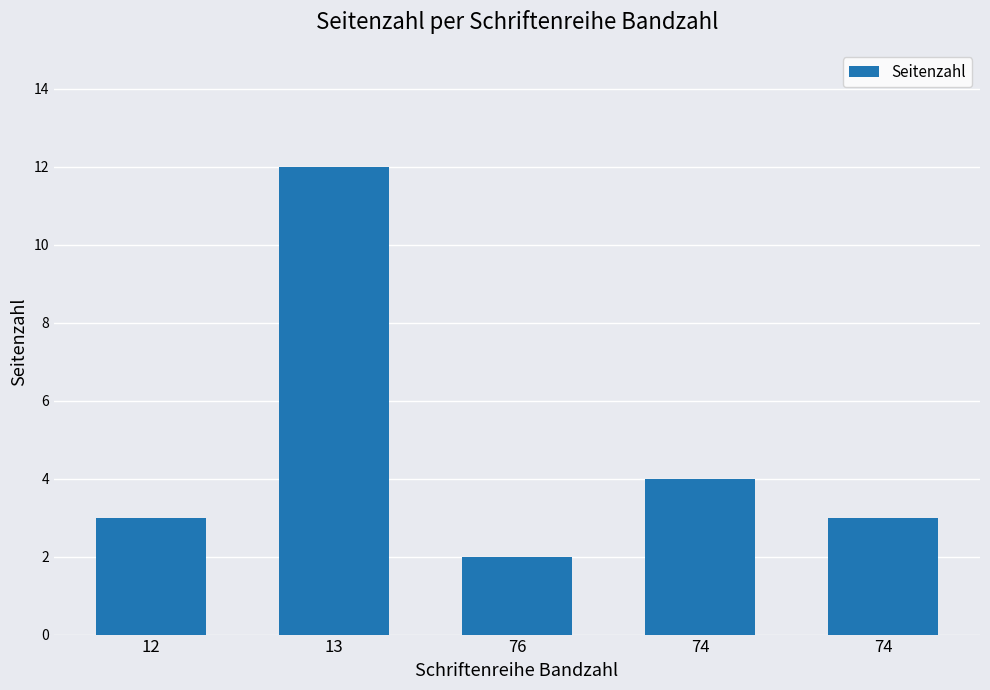

What is the change in value from 74 to 74?

-1